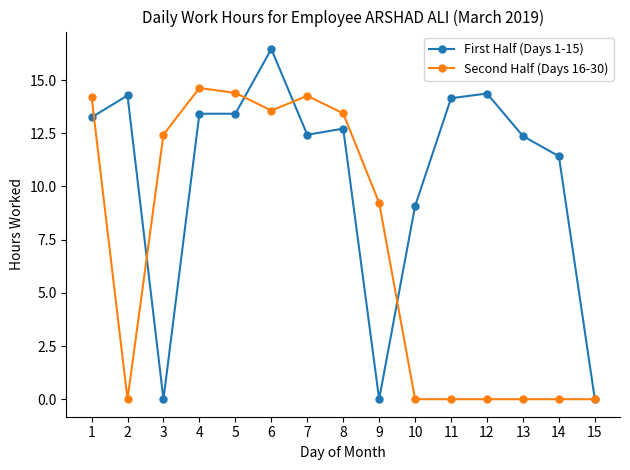

At which label is First Half (Days 1-15) closest to 8?

10